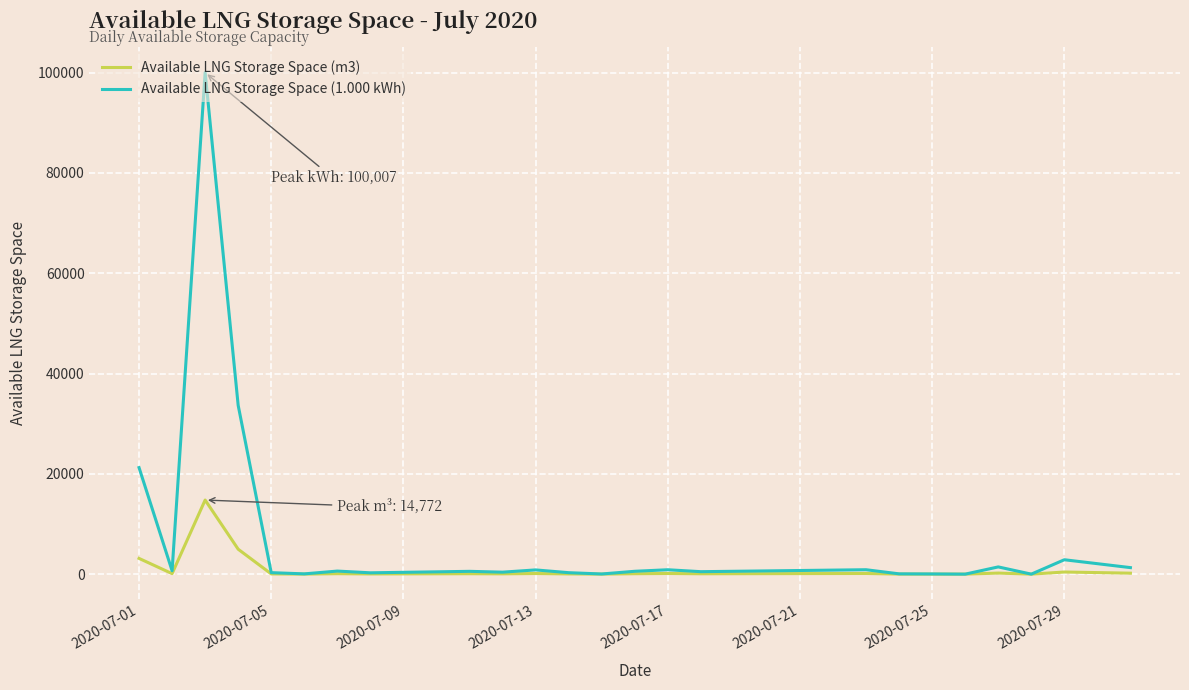

Which series has the largest total across all categories?

Available LNG Storage Space (1.000 kWh)